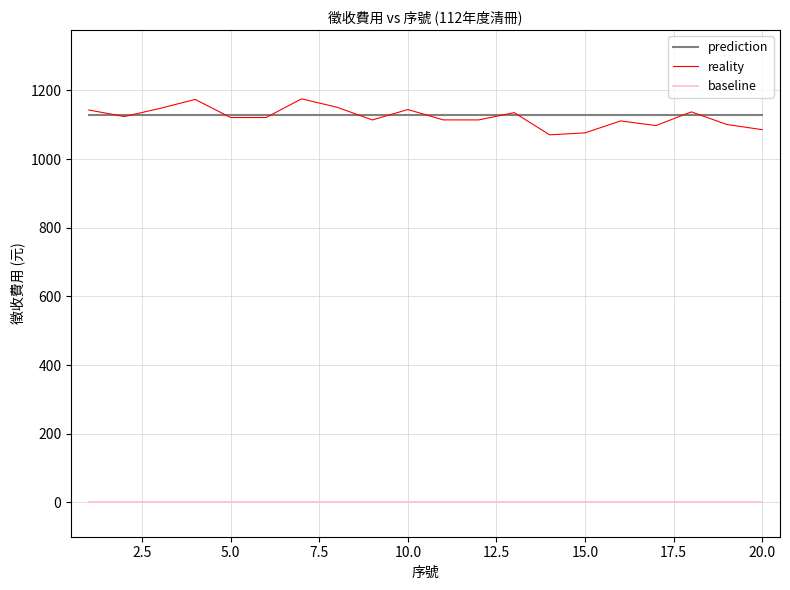

True or false: baseline and prediction cross at least once.

False